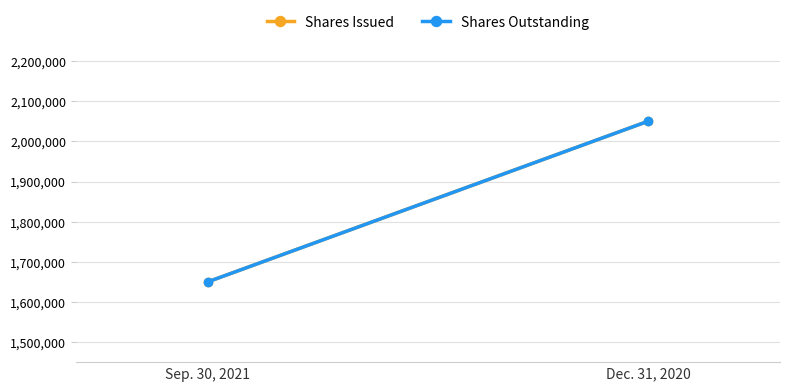

How many lines are shown in the chart?

2